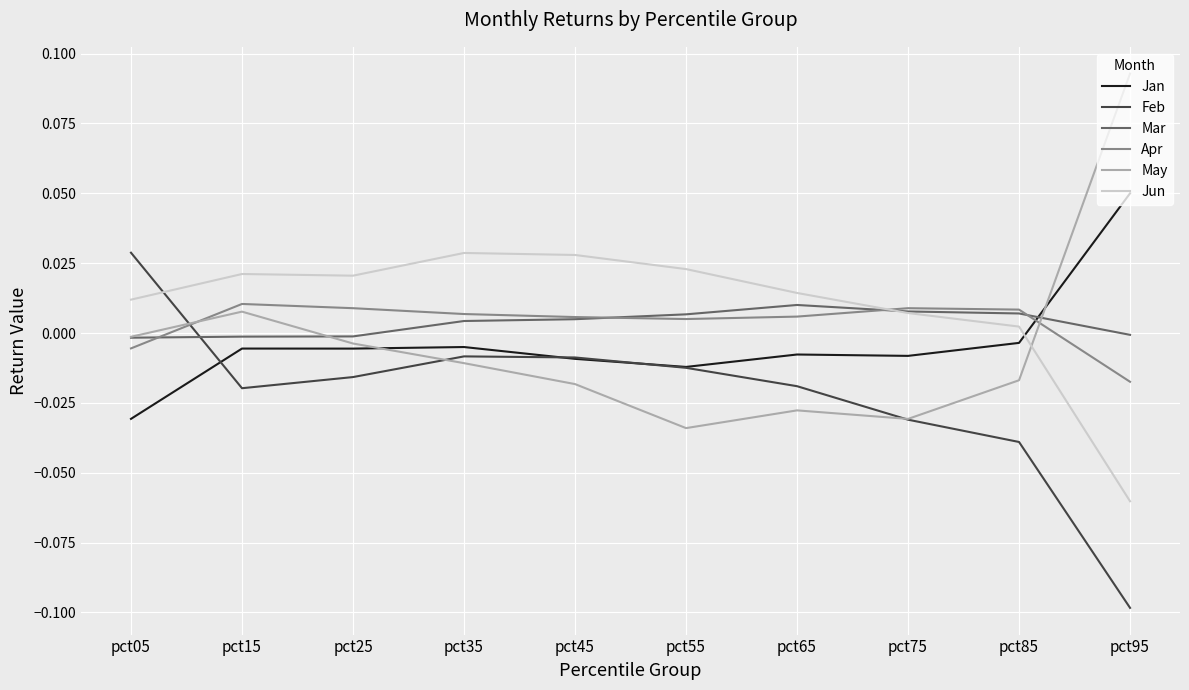

True or false: May has a value of -0.0 at pct65.

True